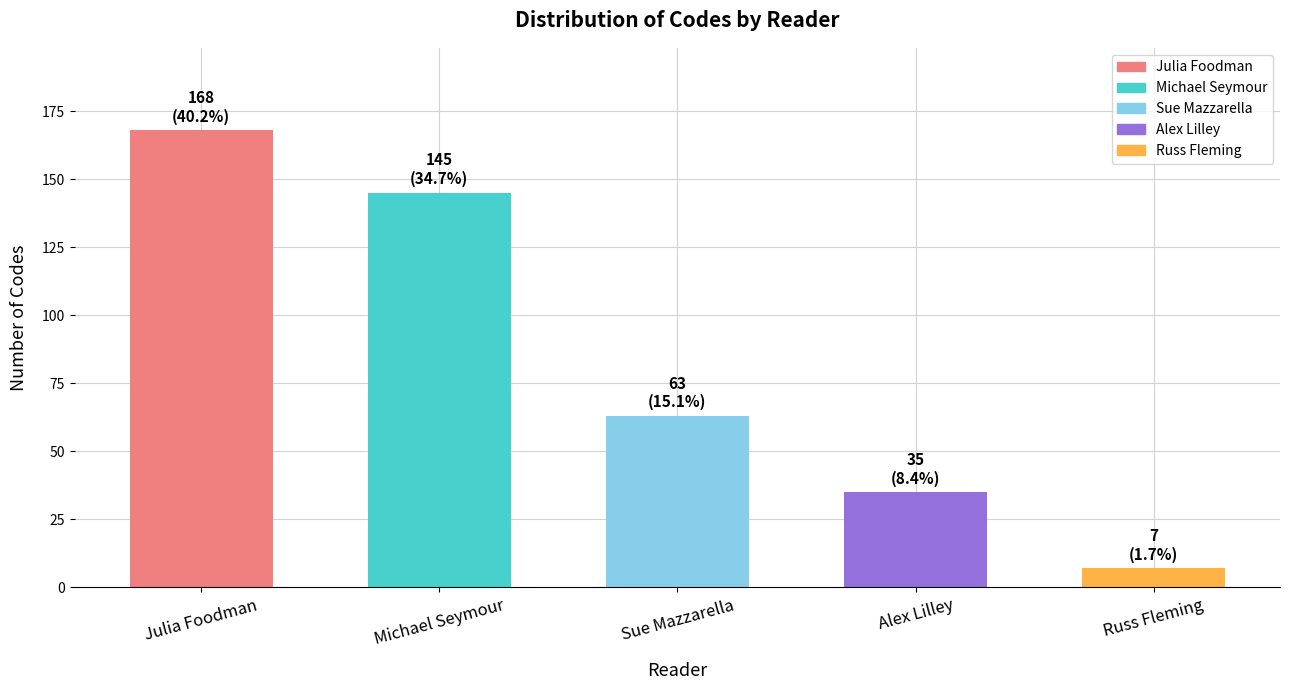

Rank the categories by value from lowest to highest.

Russ Fleming, Alex Lilley, Sue Mazzarella, Michael Seymour, Julia Foodman